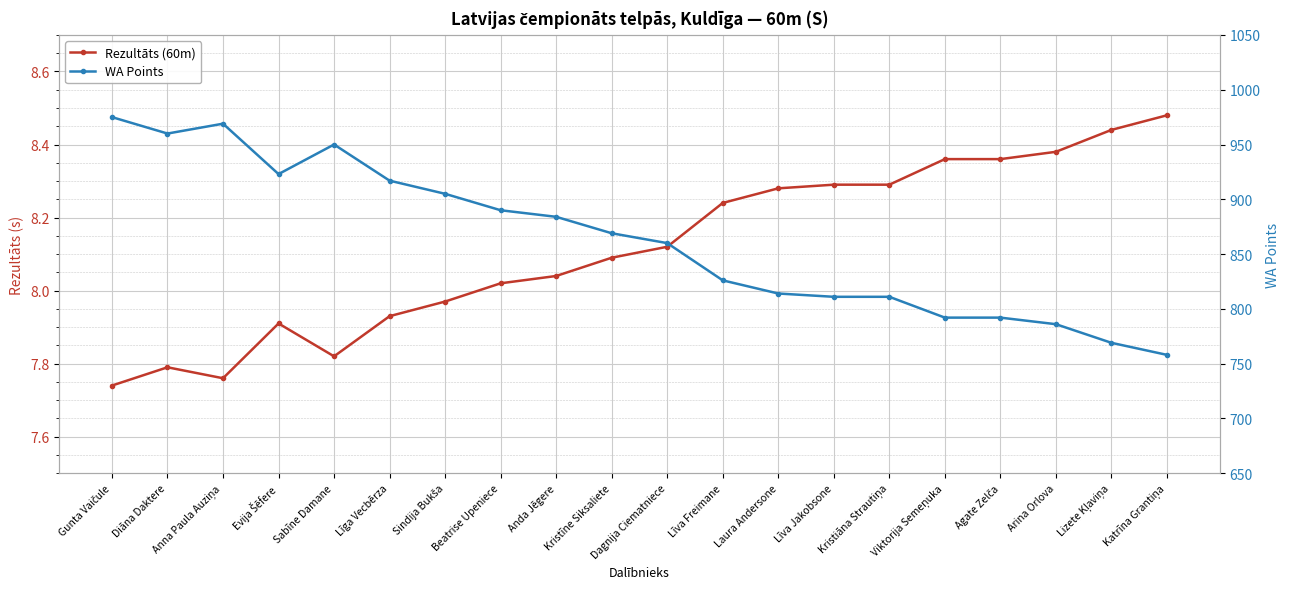

Reading left to right, list all the values displayed in this chart.

Rezultāts (60m): Gunta Vaičule=7.7	Diāna Daktere=7.8	Anna Paula Auziņa=7.8	Evija Šēfere=7.9	Sabīne Damane=7.8	Līga Vecbērza=7.9	Sindija Bukša=8.0	Beatrise Upeniece=8.0	Anda Jēgere=8.0	Kristīne Siksaliete=8.1	Dagnija Ciematniece=8.1	Līva Freimane=8.2	Laura Andersone=8.3	Līva Jakobsone=8.3	Kristiāna Strautiņa=8.3	Viktorija Semeņuka=8.4	Agate Zelča=8.4	Arina Orlova=8.4	Lizete Kļaviņa=8.4	Katrīna Grantiņa=8.5
WA Points: Gunta Vaičule=975.0	Diāna Daktere=960.0	Anna Paula Auziņa=969.0	Evija Šēfere=923.0	Sabīne Damane=950.0	Līga Vecbērza=917.0	Sindija Bukša=905.0	Beatrise Upeniece=890.0	Anda Jēgere=884.0	Kristīne Siksaliete=869.0	Dagnija Ciematniece=860.0	Līva Freimane=826.0	Laura Andersone=814.0	Līva Jakobsone=811.0	Kristiāna Strautiņa=811.0	Viktorija Semeņuka=792.0	Agate Zelča=792.0	Arina Orlova=786.0	Lizete Kļaviņa=769.0	Katrīna Grantiņa=758.0